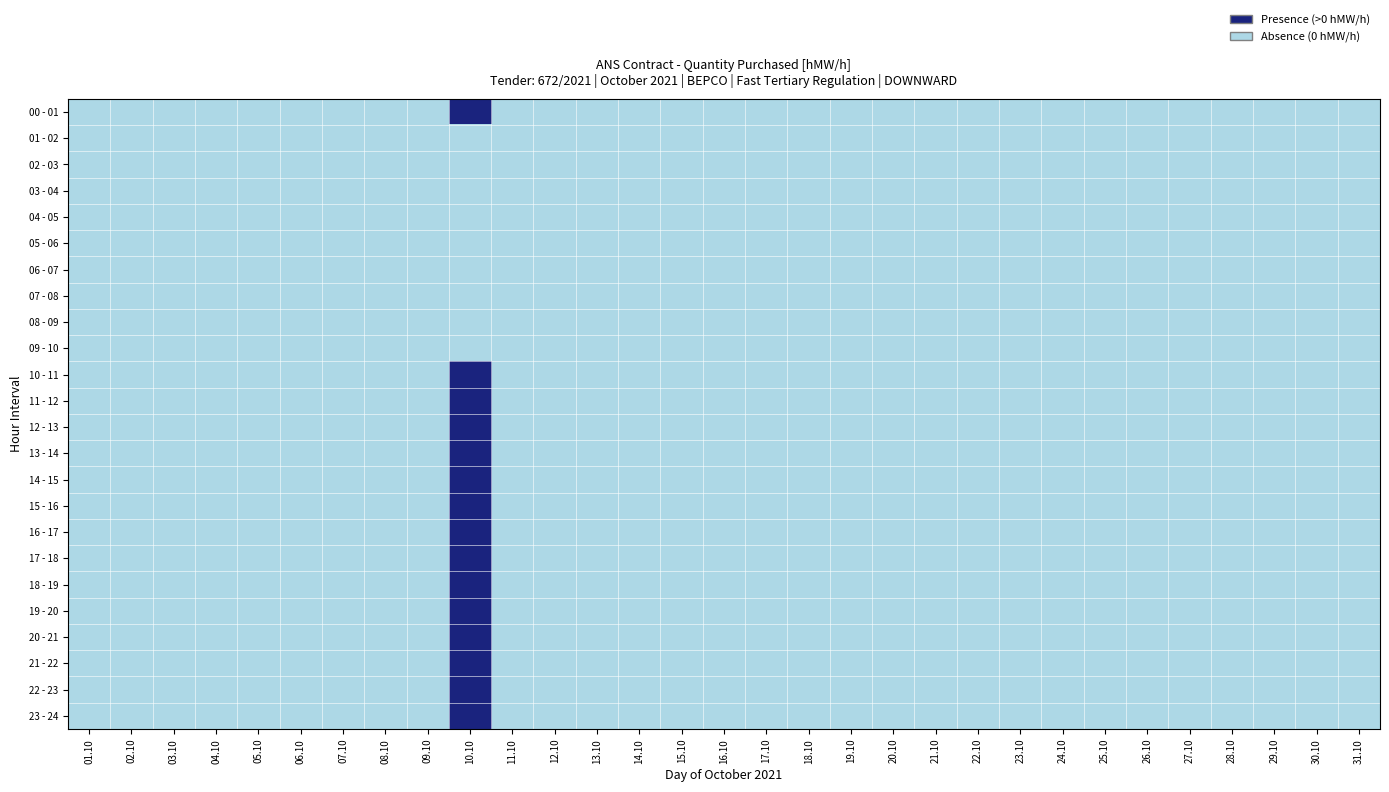

List the series in order of their peak value, highest first.

00 - 01, 17 - 18, 18 - 19, 19 - 20, 20 - 21, 21 - 22, 22 - 23, 23 - 24, 10 - 11, 11 - 12, 12 - 13, 13 - 14, 14 - 15, 15 - 16, 16 - 17, 01 - 02, 02 - 03, 03 - 04, 04 - 05, 05 - 06, 06 - 07, 07 - 08, 08 - 09, 09 - 10